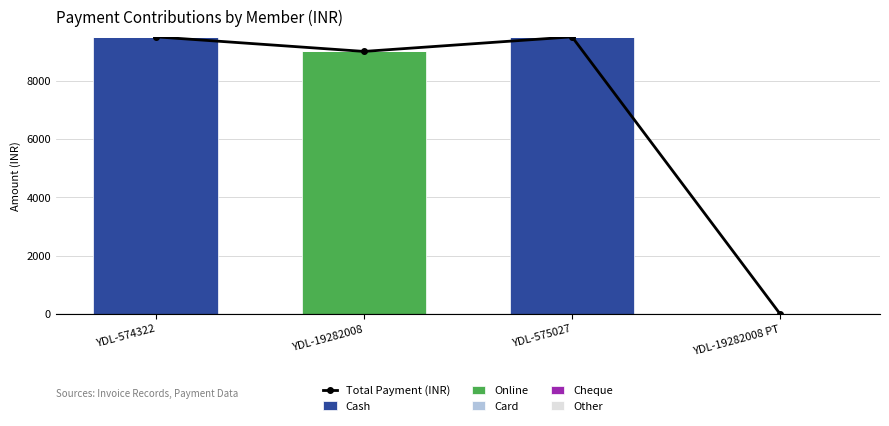

What are all the series names shown in the legend?

Total Payment (INR), Cash, Online, Card, Cheque, Other